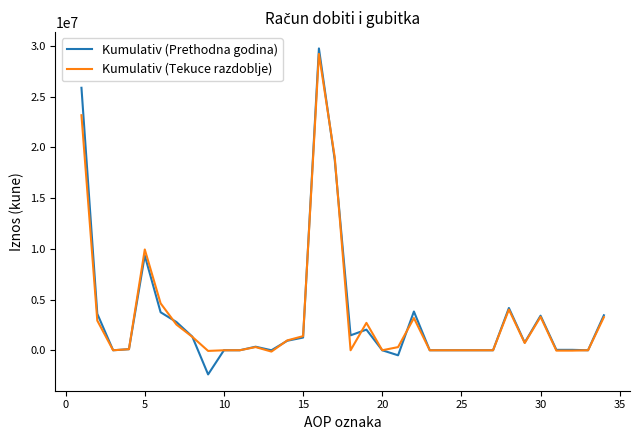

What is the sum of all Kumulativ (Prethodna godina) values?

114177613